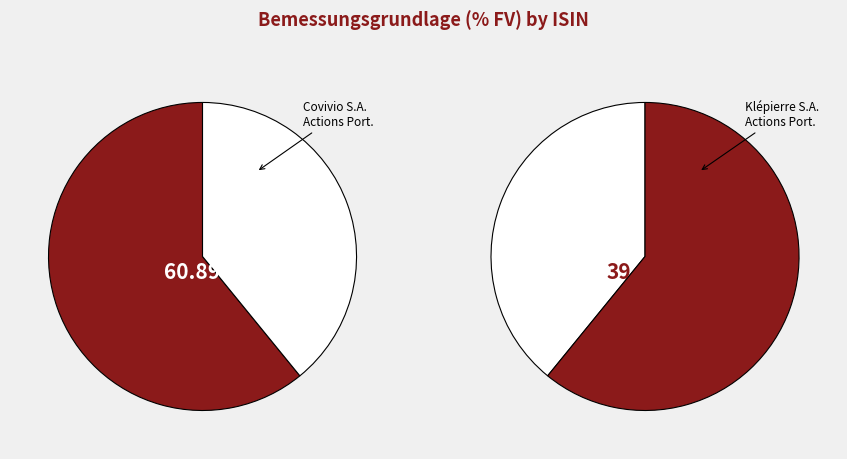

To the nearest percent, what is the difference between the FR0000121964 and FR0000064578 slice percentages?

22%